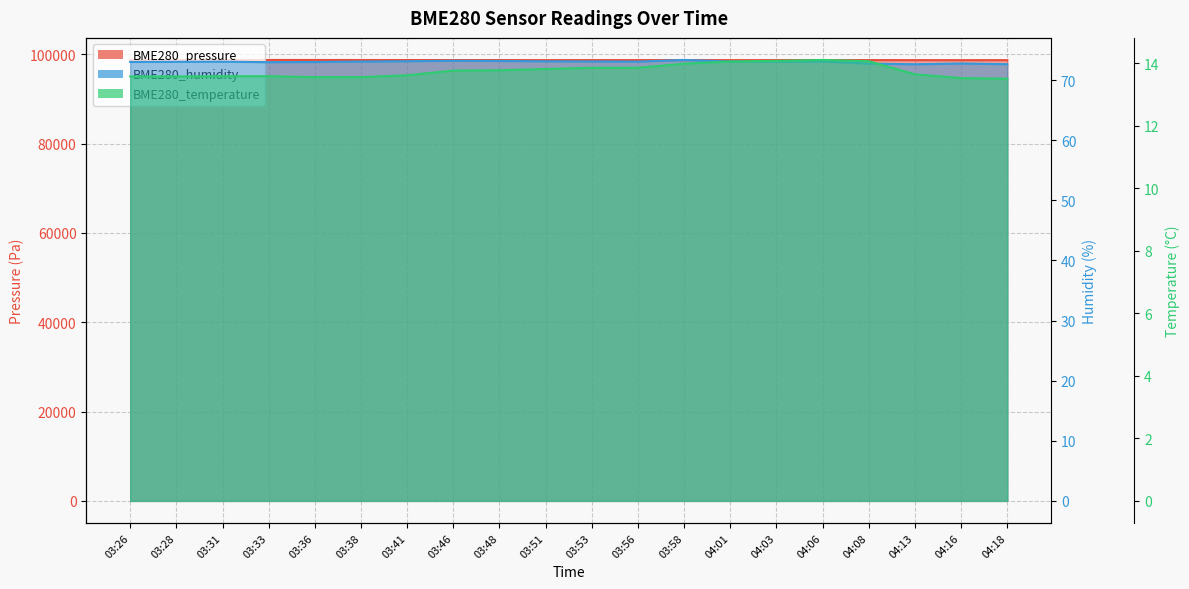

How many lines are shown in the chart?

3